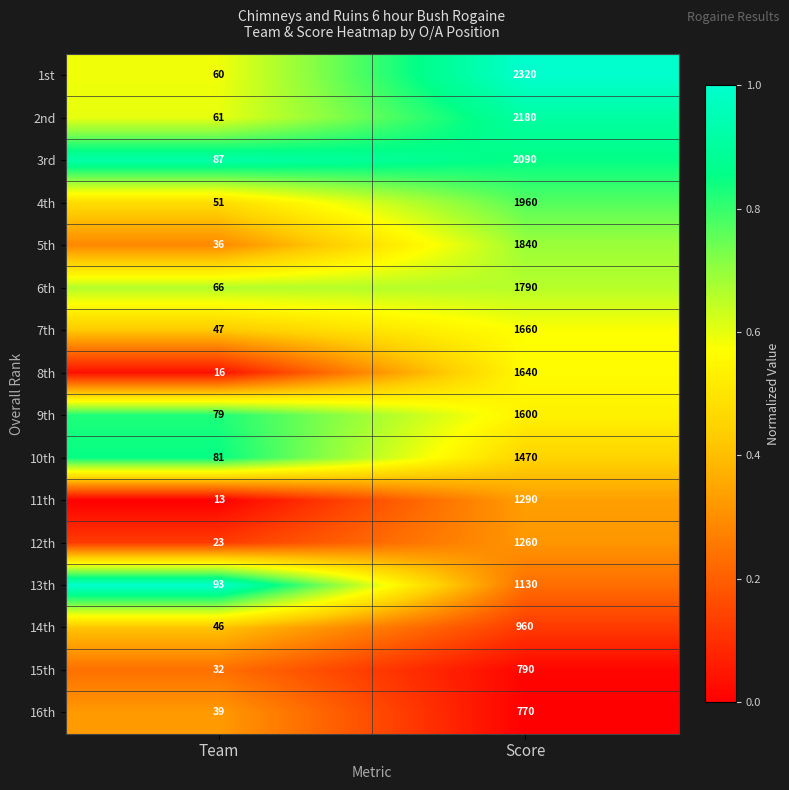

What is the total value across all series at Score?

24750